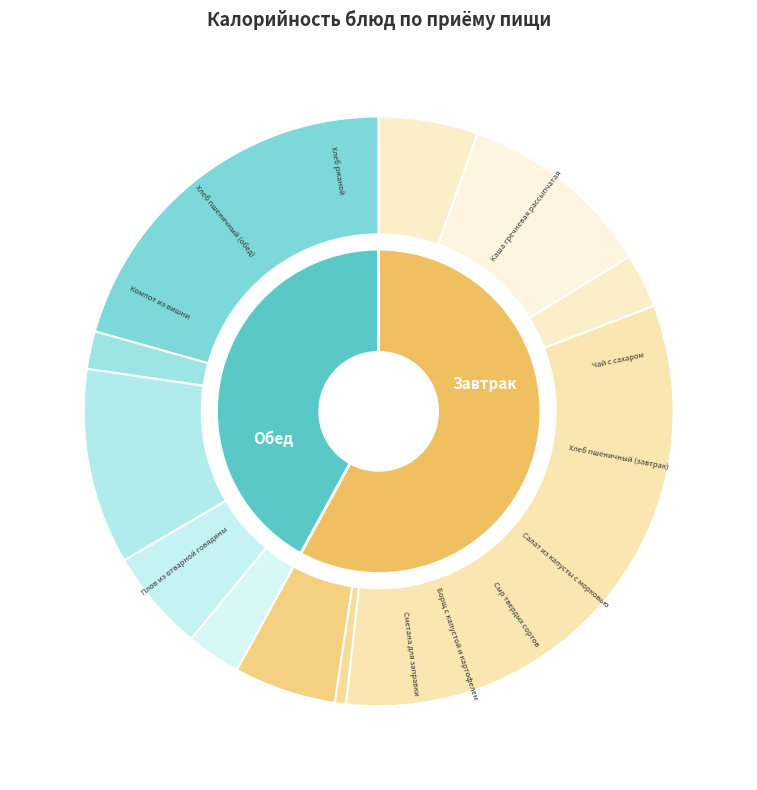

Combined, do Каша гречневая рассыпчатая and Чай с сахаром account for over 50%?

No